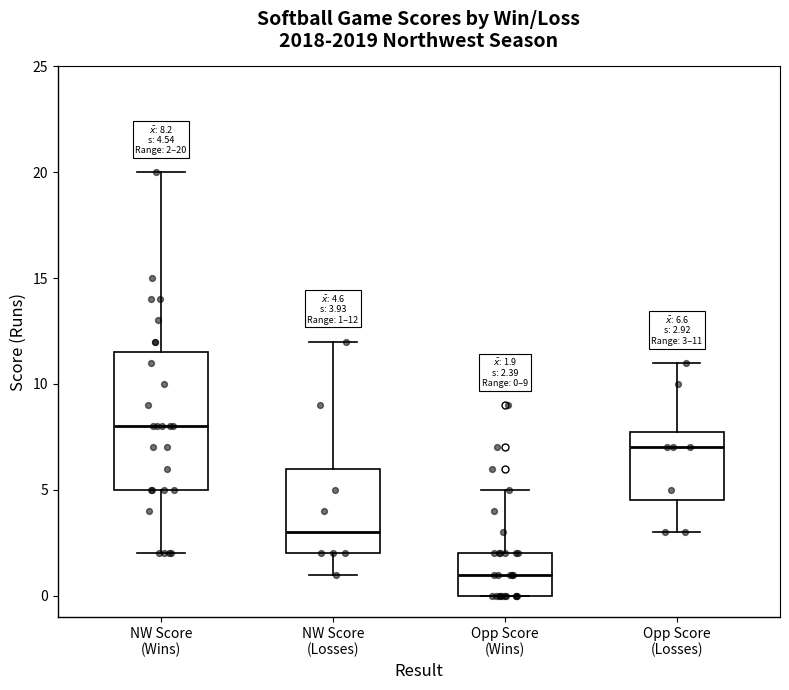

Which box's median line is the highest?

NW Score (Wins)